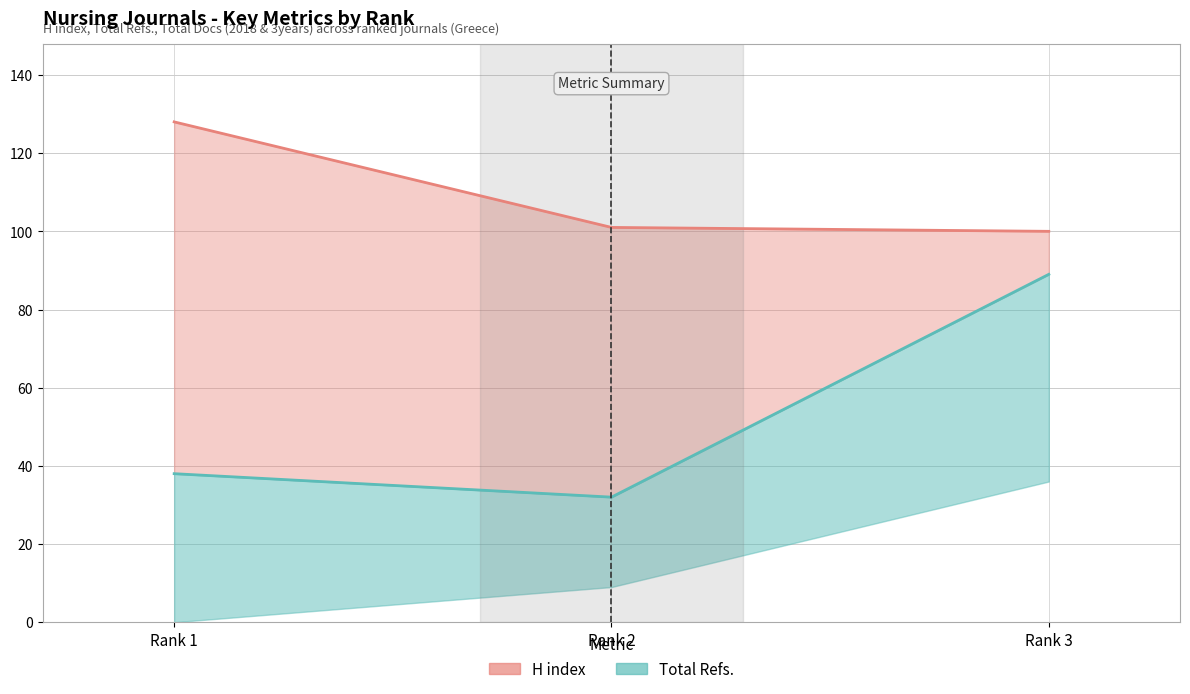

What is the approximate value of Total Refs. at Rank 3, to the nearest 10?

90